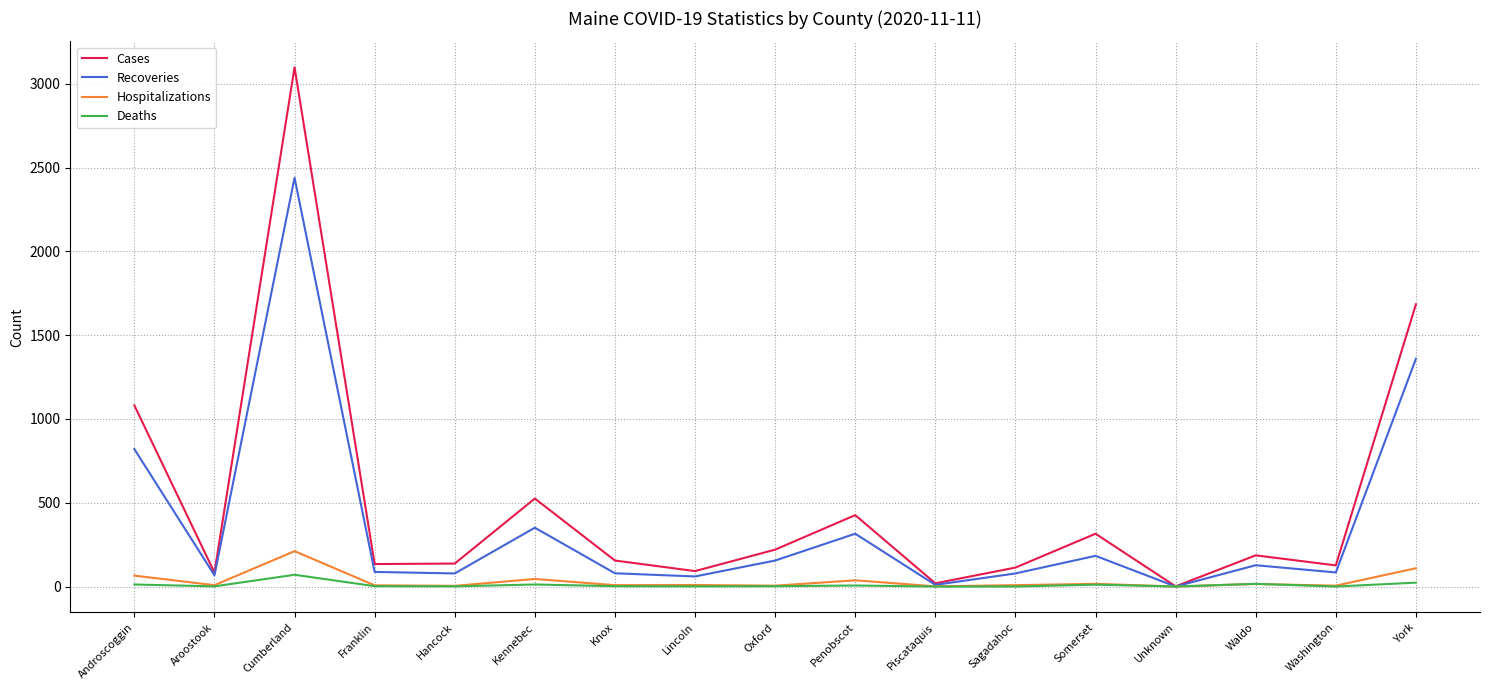

What is the maximum value shown in the chart?

3098